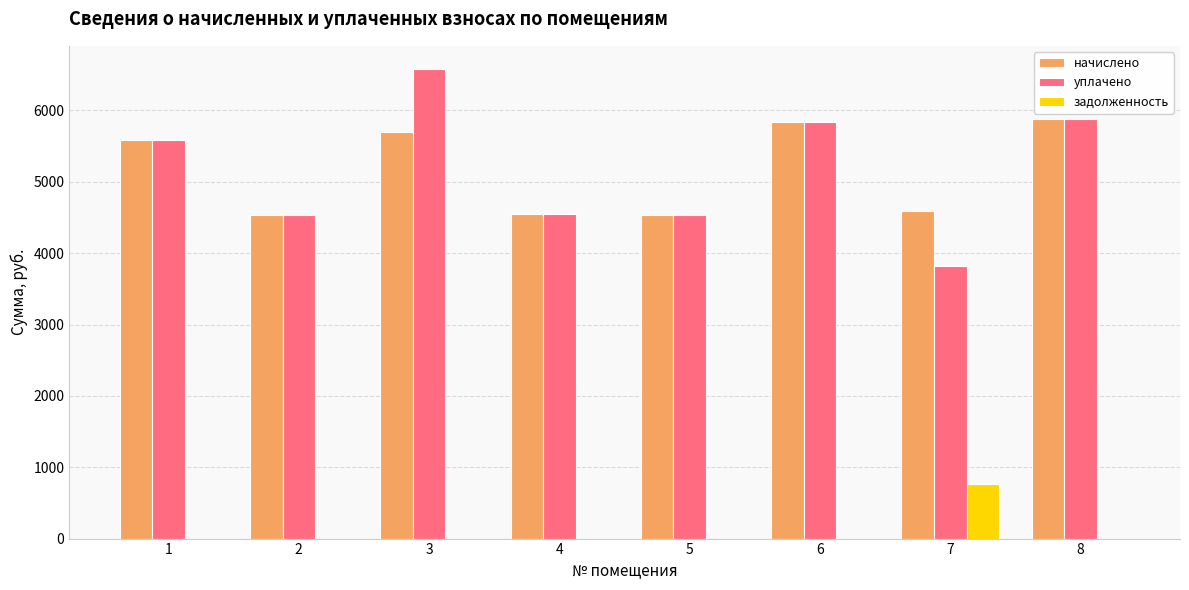

What is the sum of all уплачено values?

41334.0